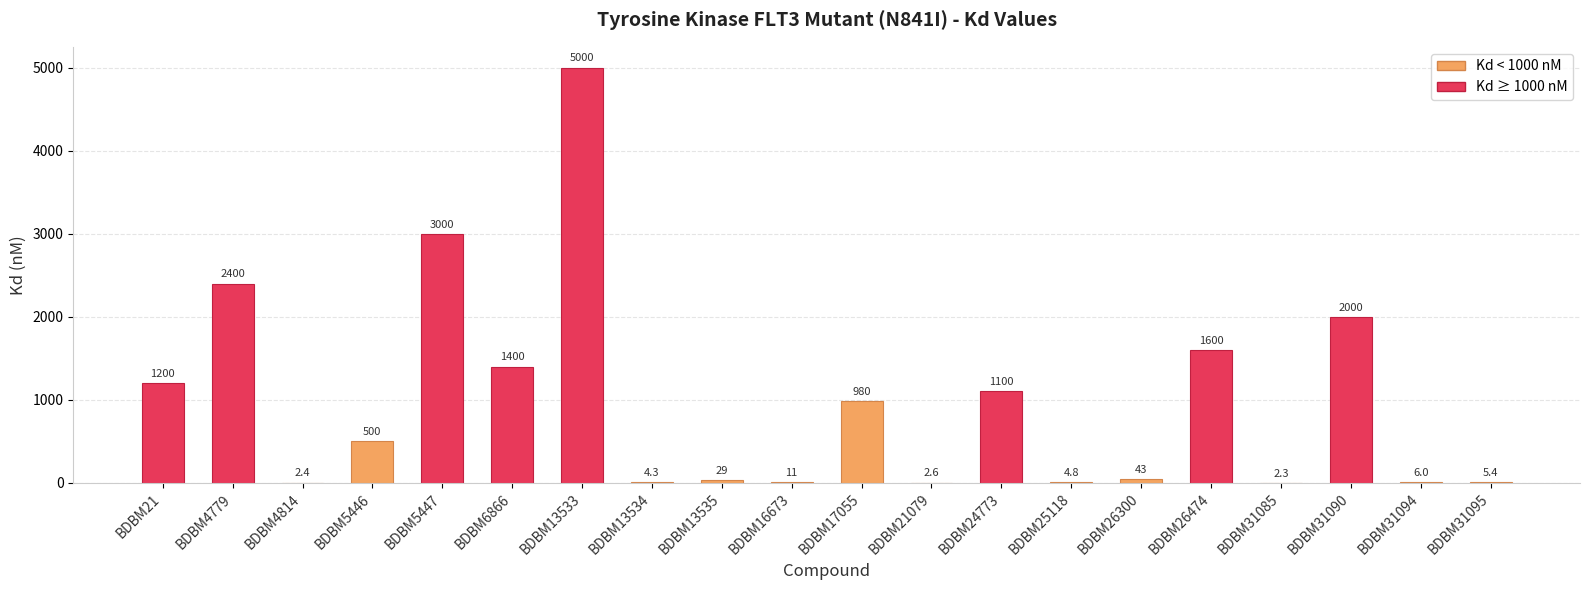

Reading left to right, transcribe all the data shown in this chart.

1200.0	2400.0	2.4	500.0	3000.0	1400.0	5000.0	4.3	29.0	11.0	980.0	2.6	1100.0	4.8	43.0	1600.0	2.3	2000.0	6.0	5.4